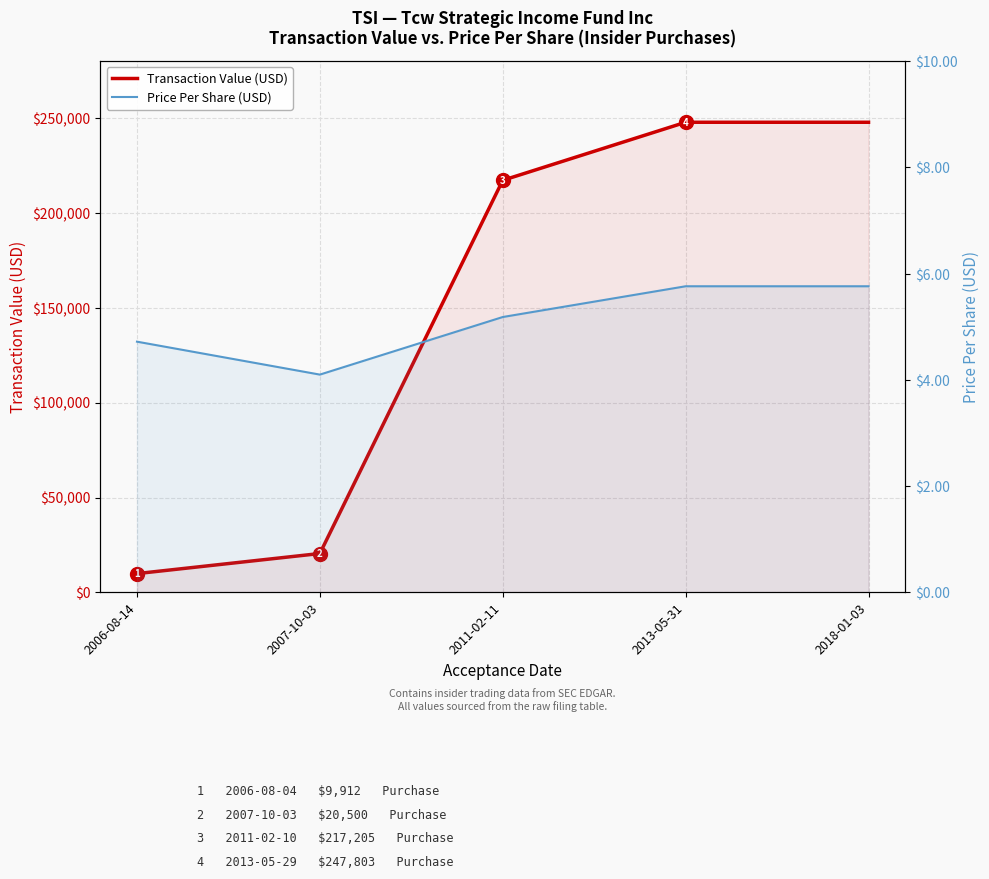

True or false: Price Per Share (USD) and Transaction Value (USD) intersect in this chart.

False